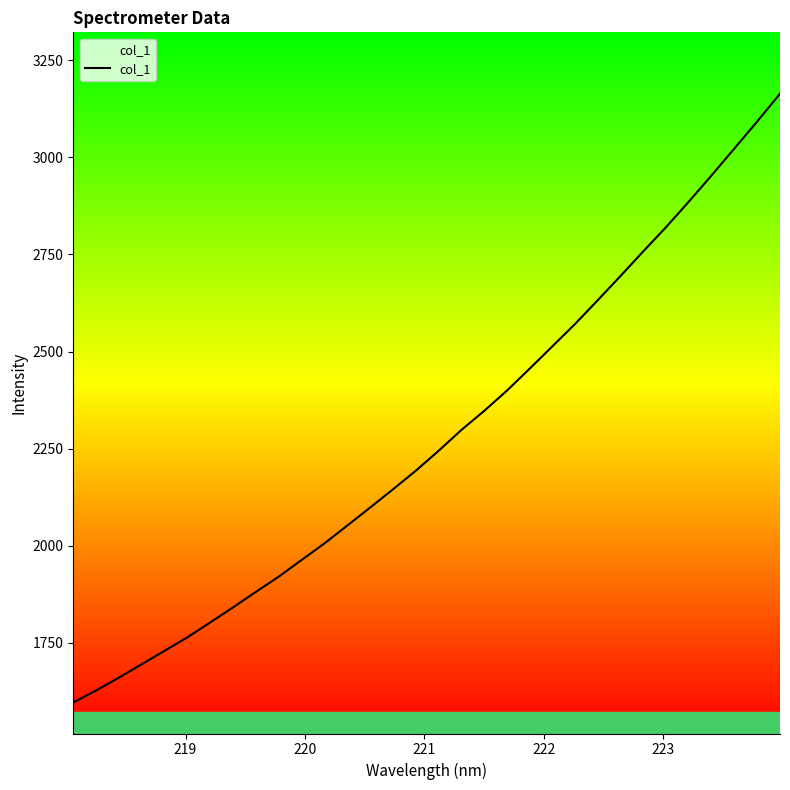

What is the difference between the second highest and second lowest values?

1465.4